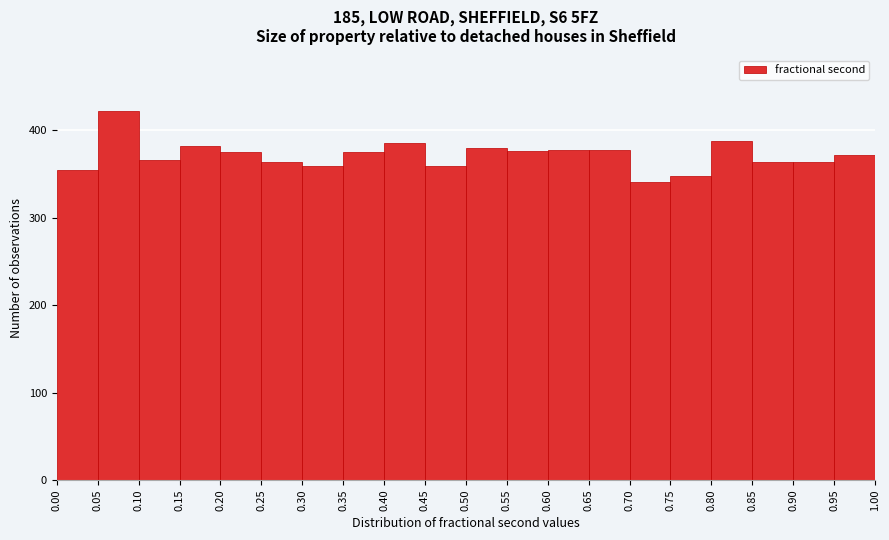

Which range on the x-axis has the tallest bar?

0.05 to 0.10